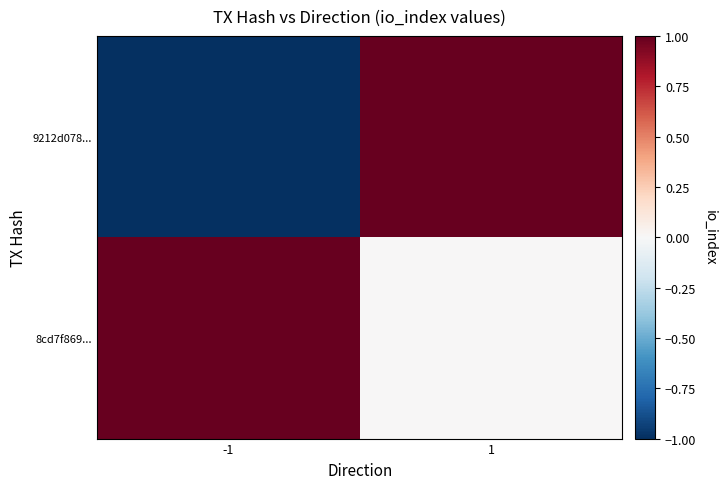

At 1, list the series in order from smallest to largest.

8cd7f869..., 9212d078...